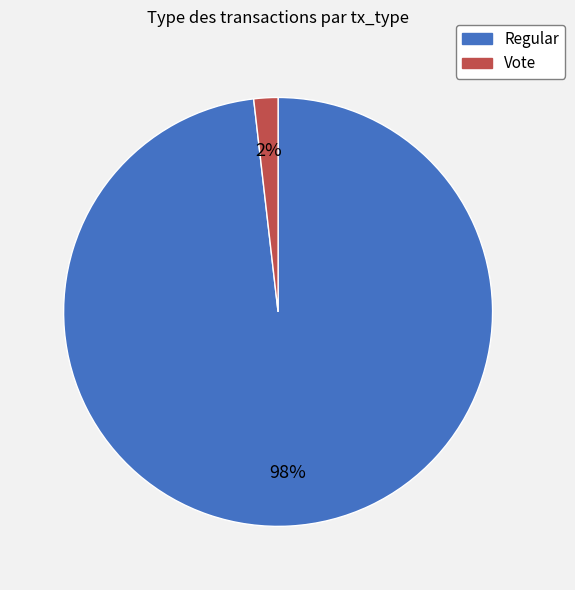

Count the number of slices in the pie.

2